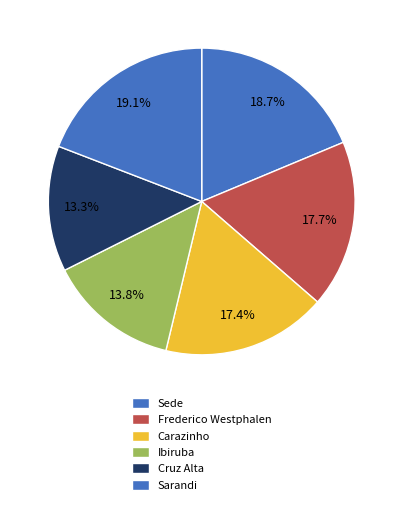

To the nearest percent, what is the combined percentage of Ibiruba and Carazinho?

31%